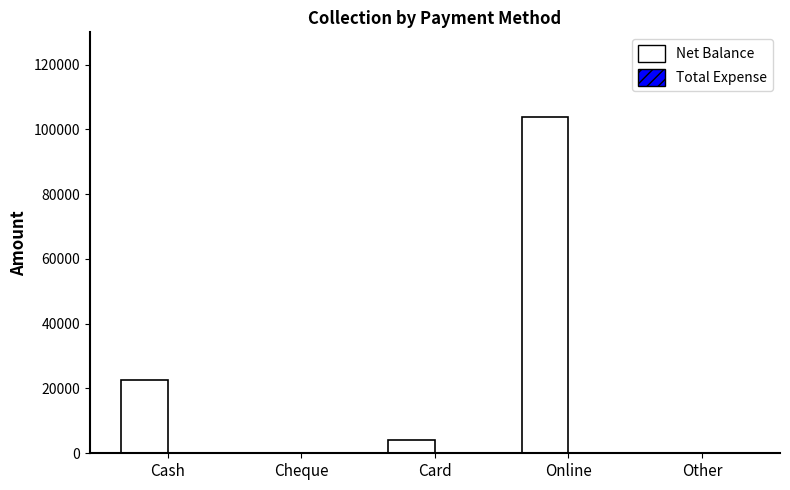

At which label is the value closest to 51985?

Cash